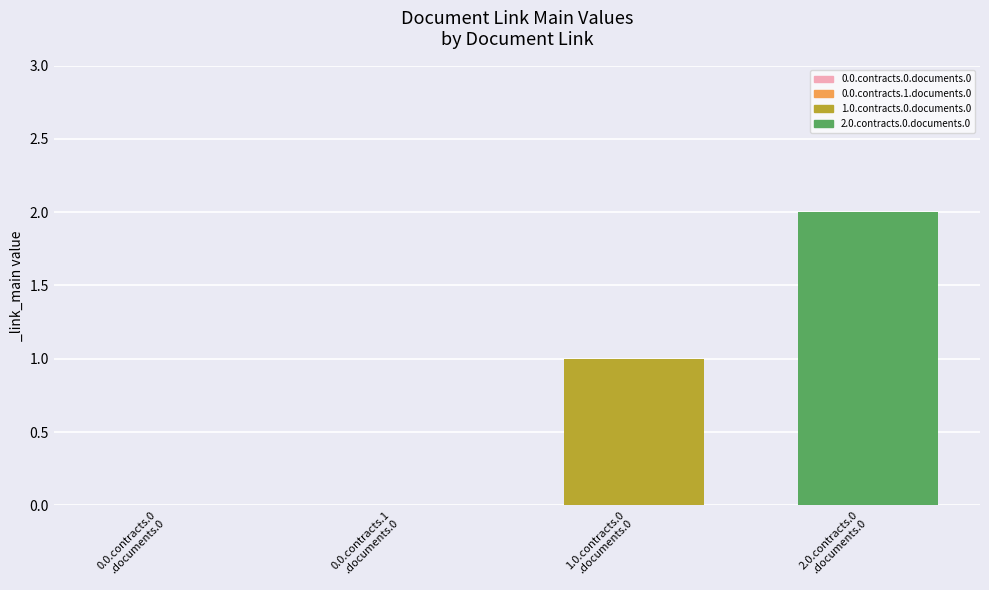

Are the bars grouped side by side (vs. stacked)?

Yes